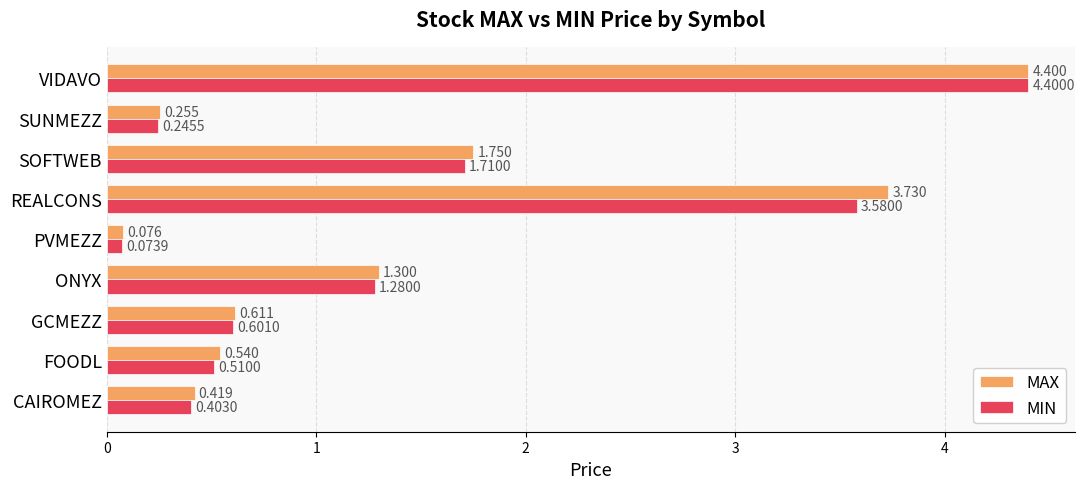

What is the difference between the second highest and second lowest values in the MAX series?

3.5